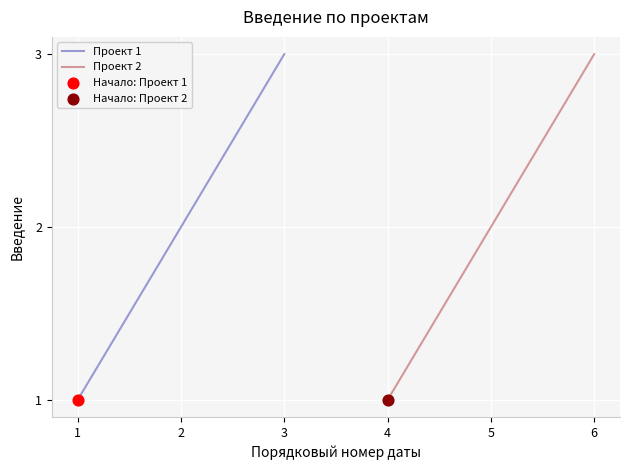

The value of Проект 1 at 3 is 3. True or false?

True